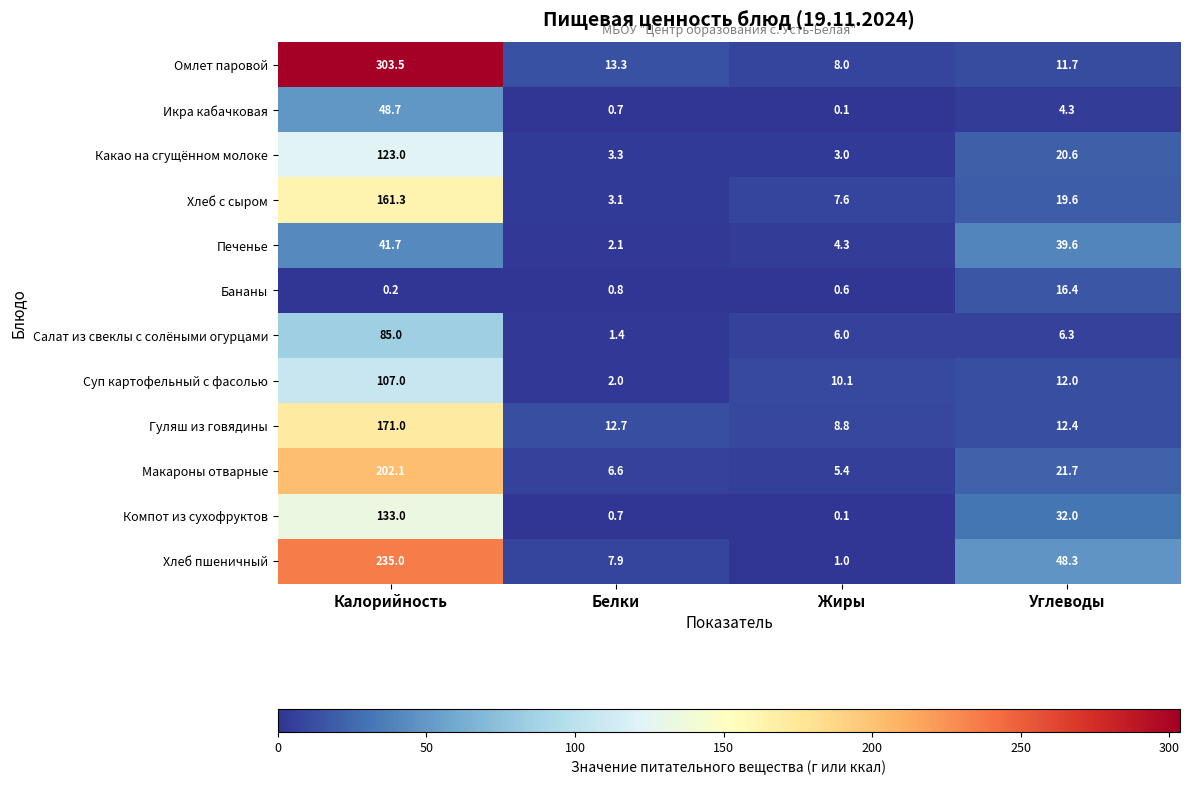

What is the difference between the Компот из сухофруктов values at Калорийность and Белки?

132.3